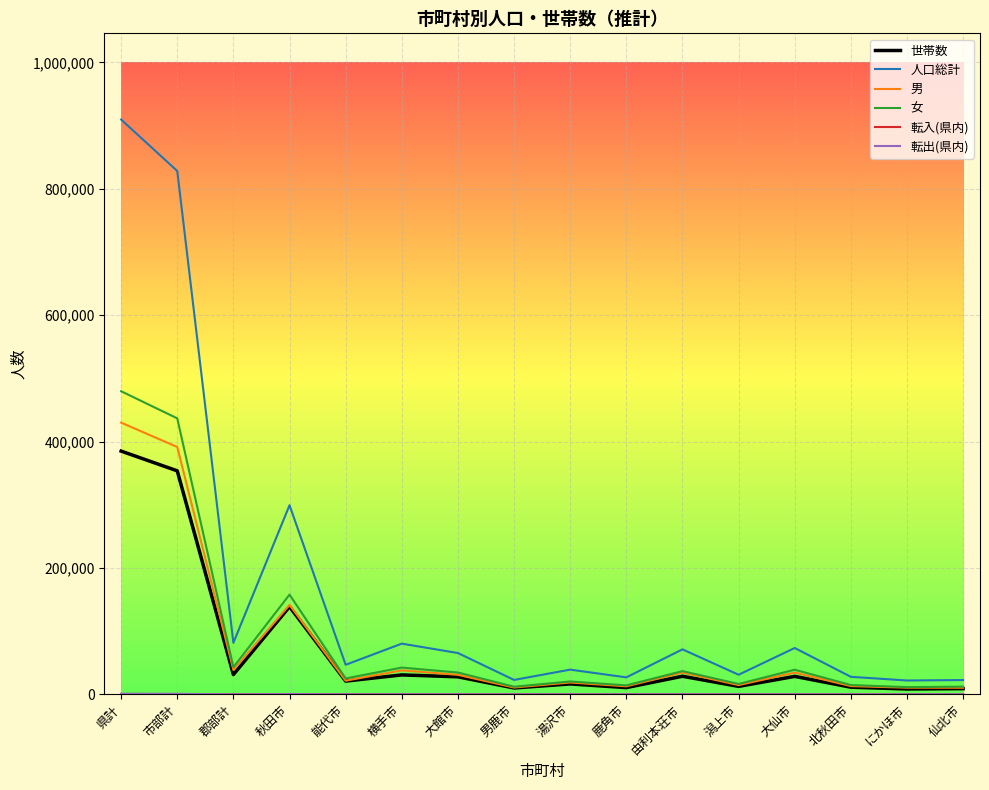

Which label corresponds to the largest value in the chart?

県計